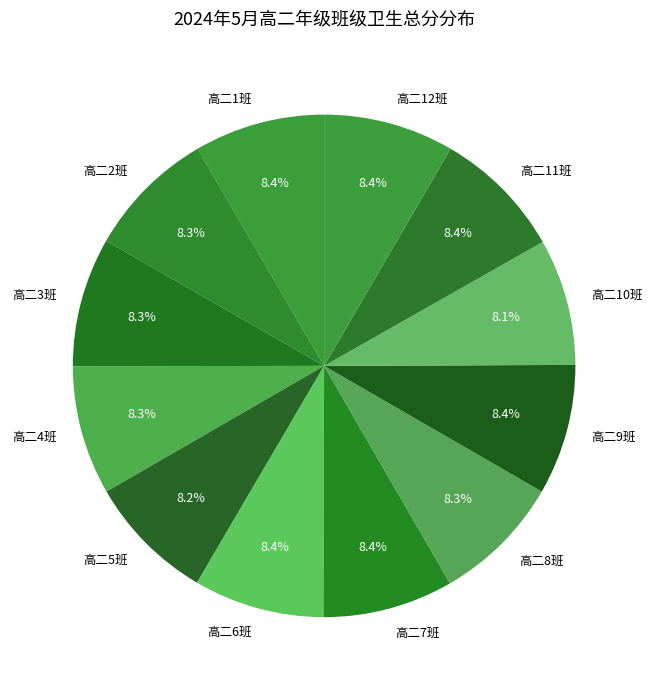

Is there a majority slice in this chart?

No